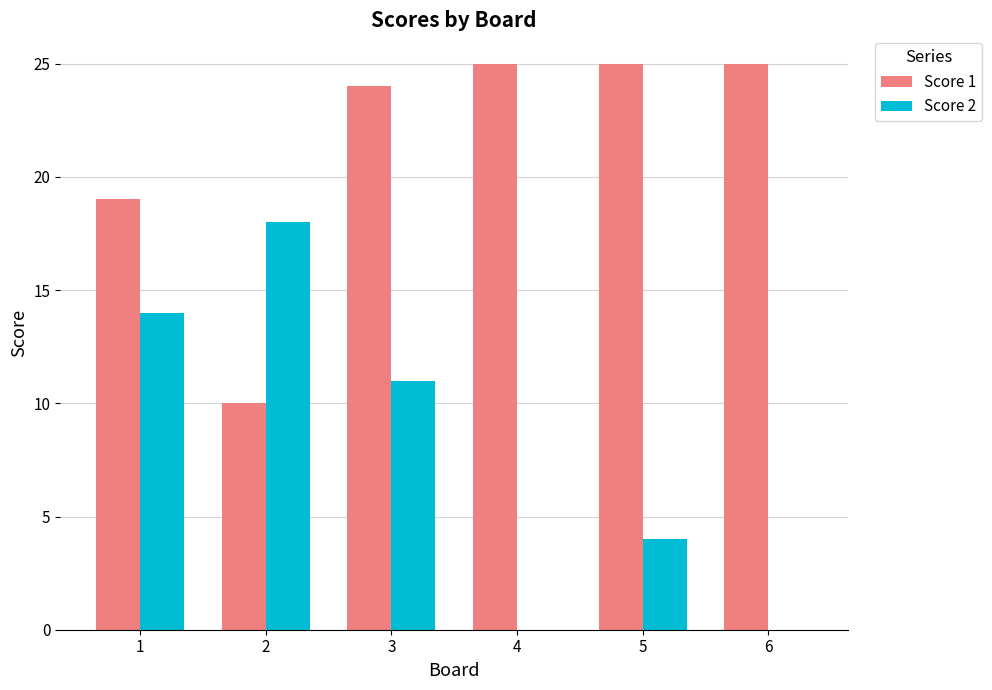

Which series has the largest range (max minus min)?

Score 2